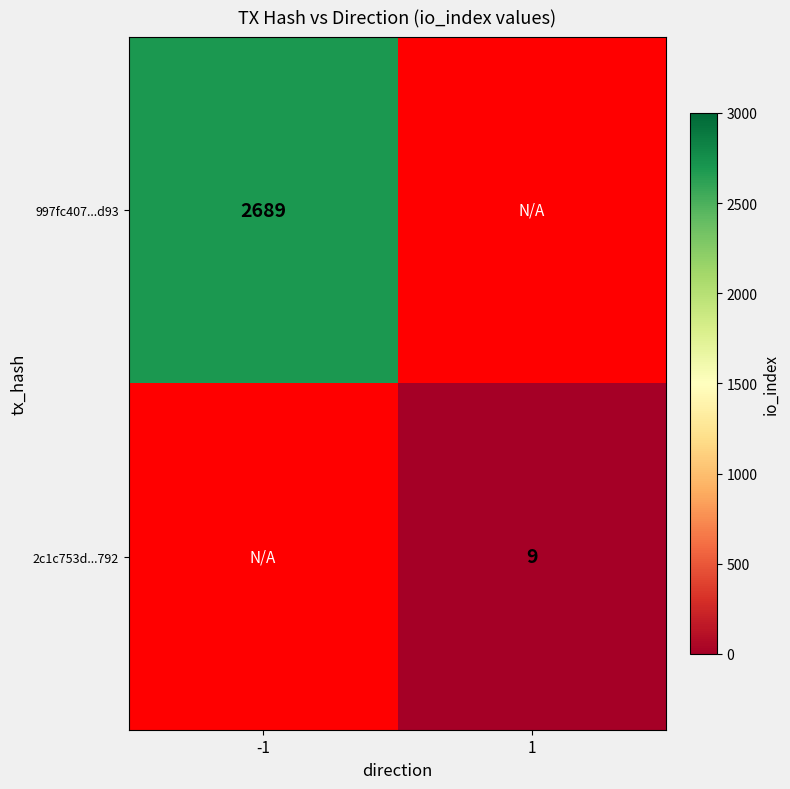

True or false: 997fc407...d93 has a value of 2689 at -1.

True